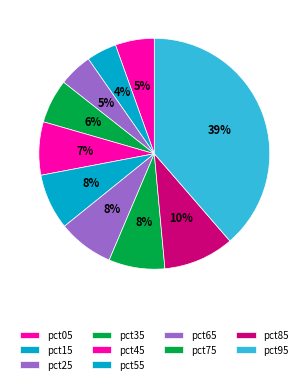

What percentage is the pct45 slice, to the nearest percent?

7%